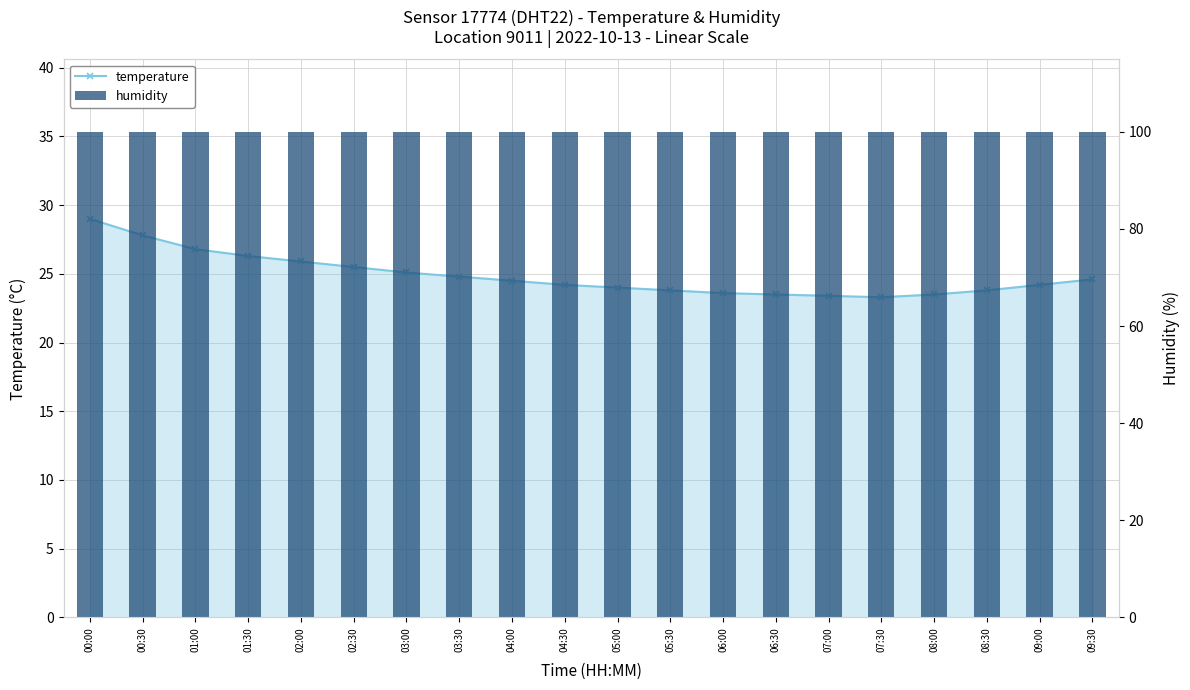

Rank the series by their maximum value, from lowest to highest.

temperature, humidity